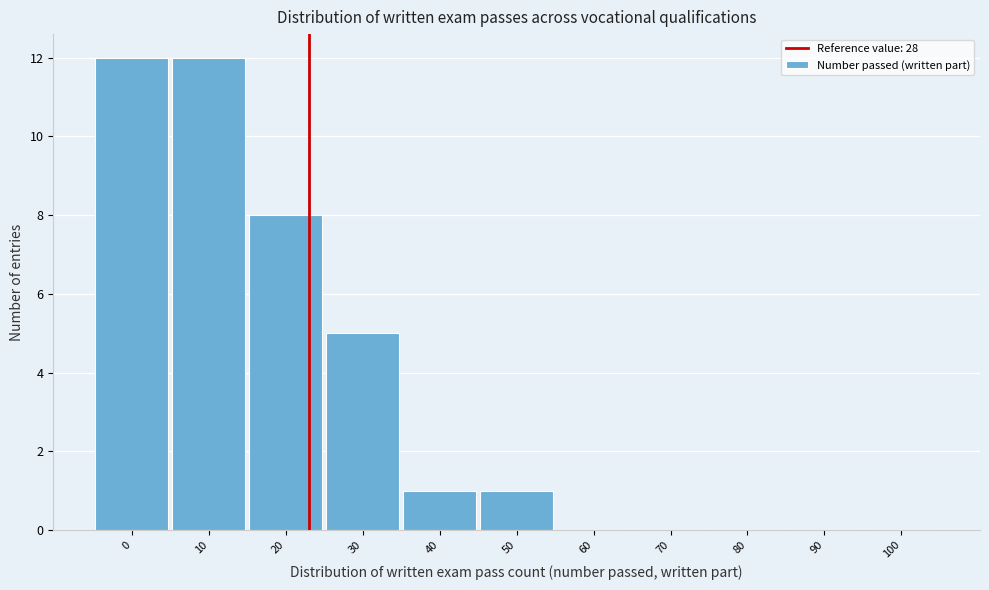

Reading left to right, list all the values displayed in this chart.

0=12	10=12	20=8	30=5	40=1	50=1	60=0	70=0	80=0	90=0	100=0